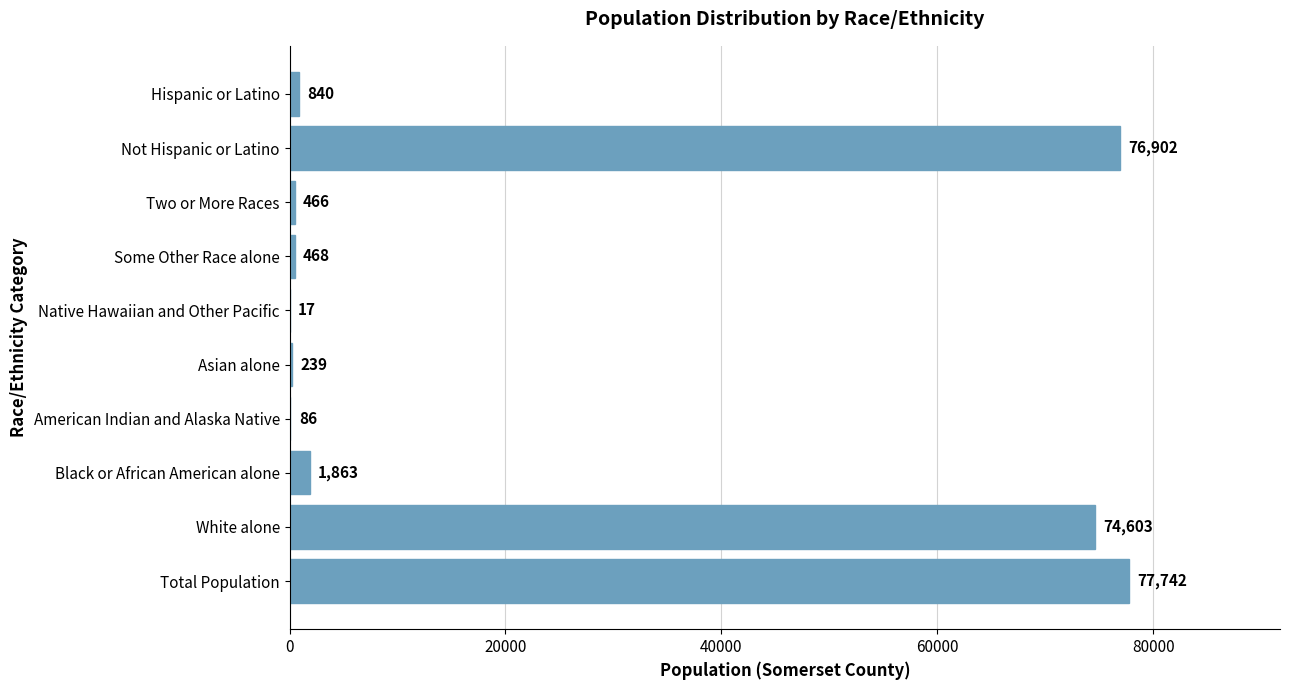

Reading bottom to top, what are all the values shown in this chart?

Total Population=77742	White alone=74603	Black or African American alone=1863	American Indian and Alaska Native=86	Asian alone=239	Native Hawaiian and Other Pacific=17	Some Other Race alone=468	Two or More Races=466	Not Hispanic or Latino=76902	Hispanic or Latino=840